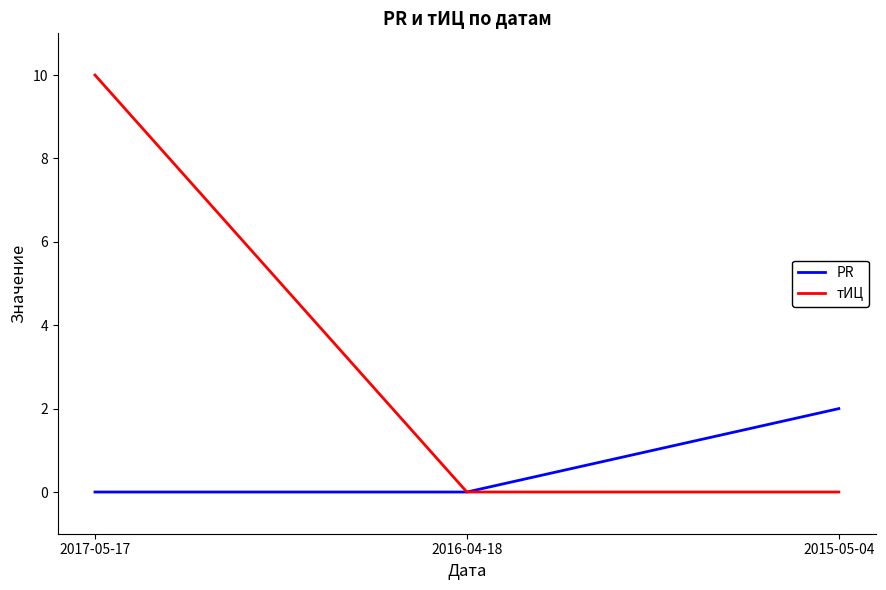

At which category is the sum across all series the highest?

2017-05-17